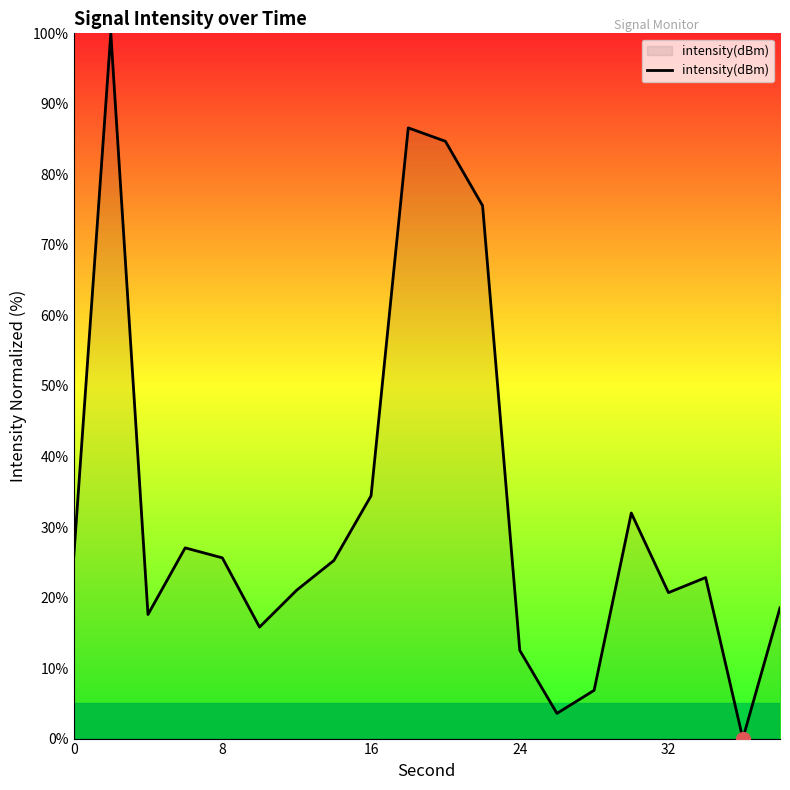

What is the difference between the maximum and minimum values?

100.0